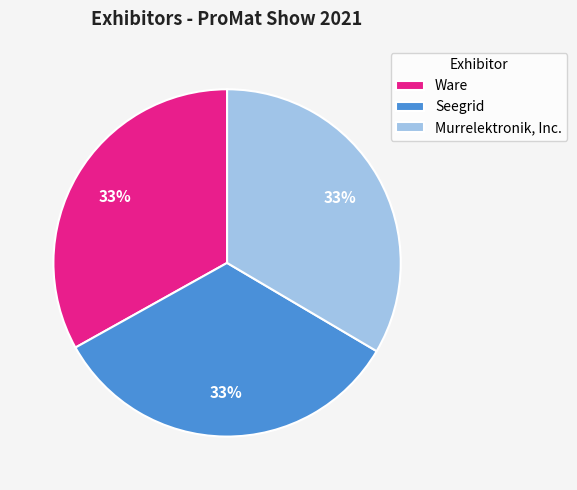

Approximately how many times larger is the value at Murrelektronik, Inc. compared to Seegrid?

1.0